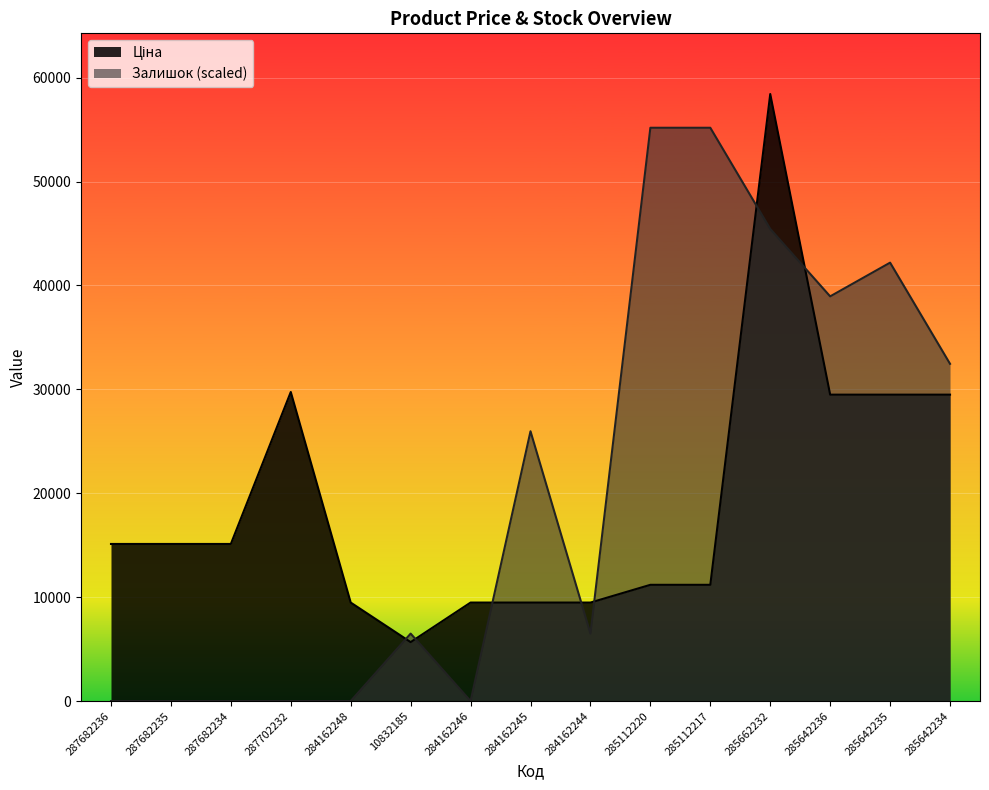

Rank the series at 285112220 from highest to lowest value.

Залишок, Ціна